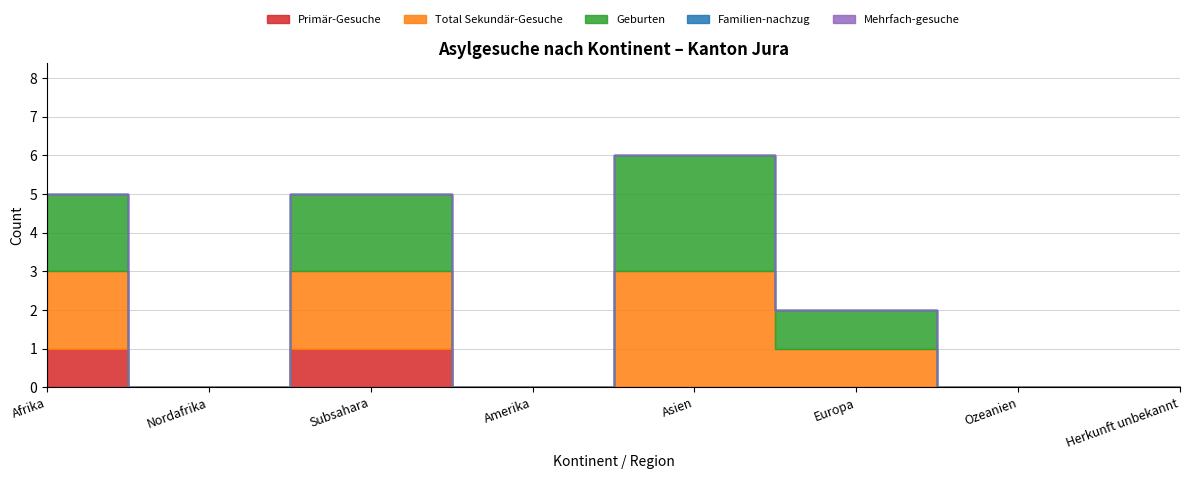

What is the difference between the Total Sekundär-Gesuche values at Asien and Subsahara?

1